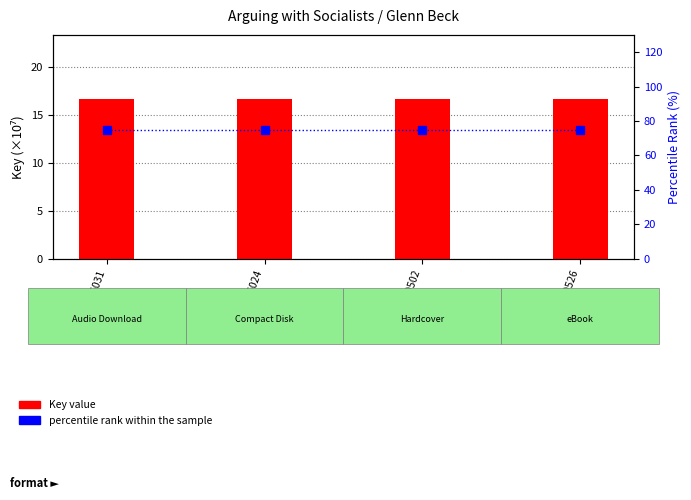

What is the value of the Key value (×10⁷) bar at the 3rd from the left?

16.7